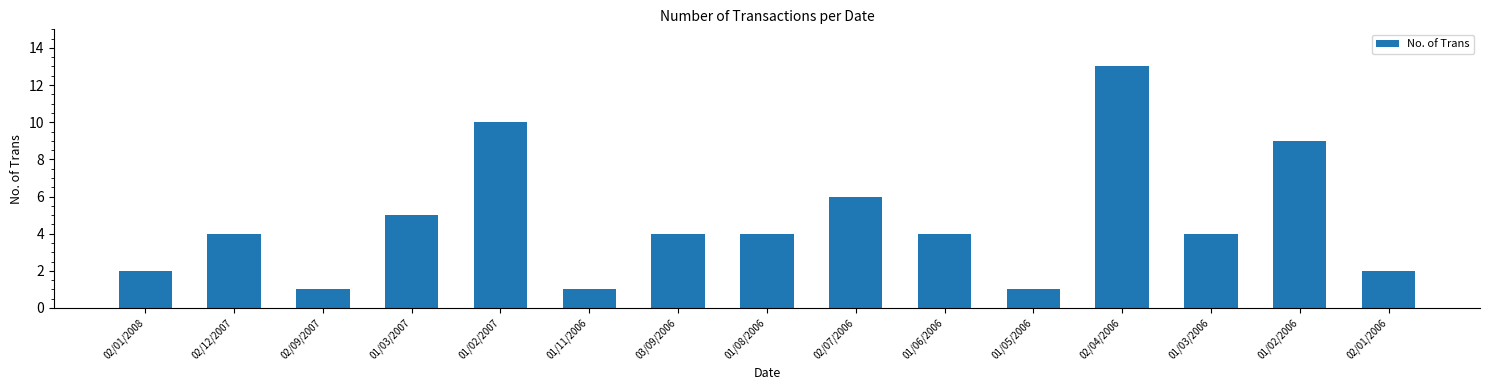

What is the greatest value displayed?

13